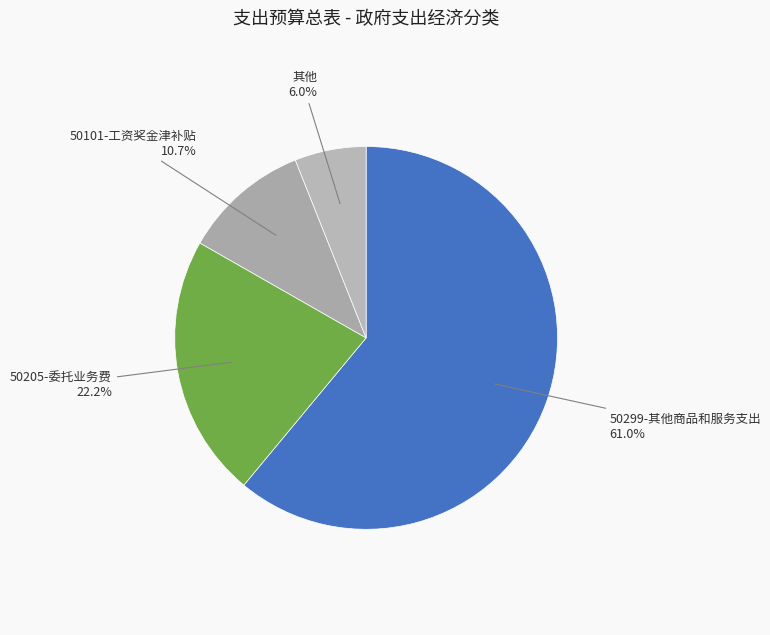

Combined, do 其他 and 50205-委托业务费 account for over 50%?

No